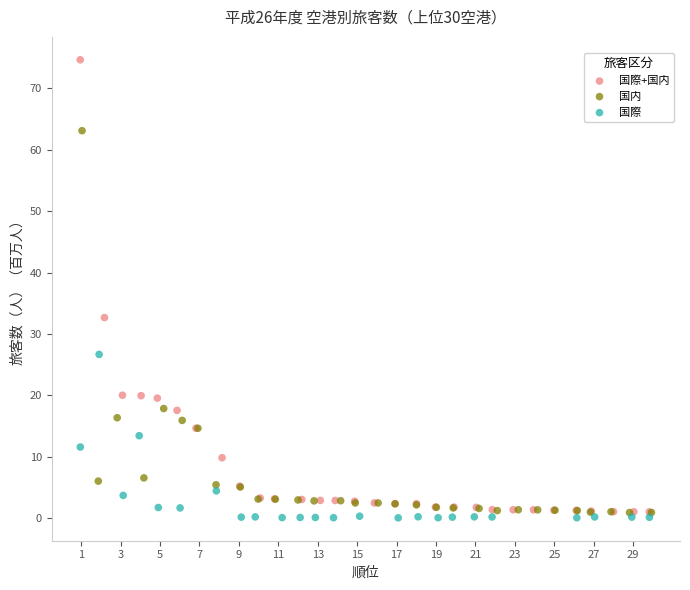

Which series has the widest spread of Y values?

国際+国内